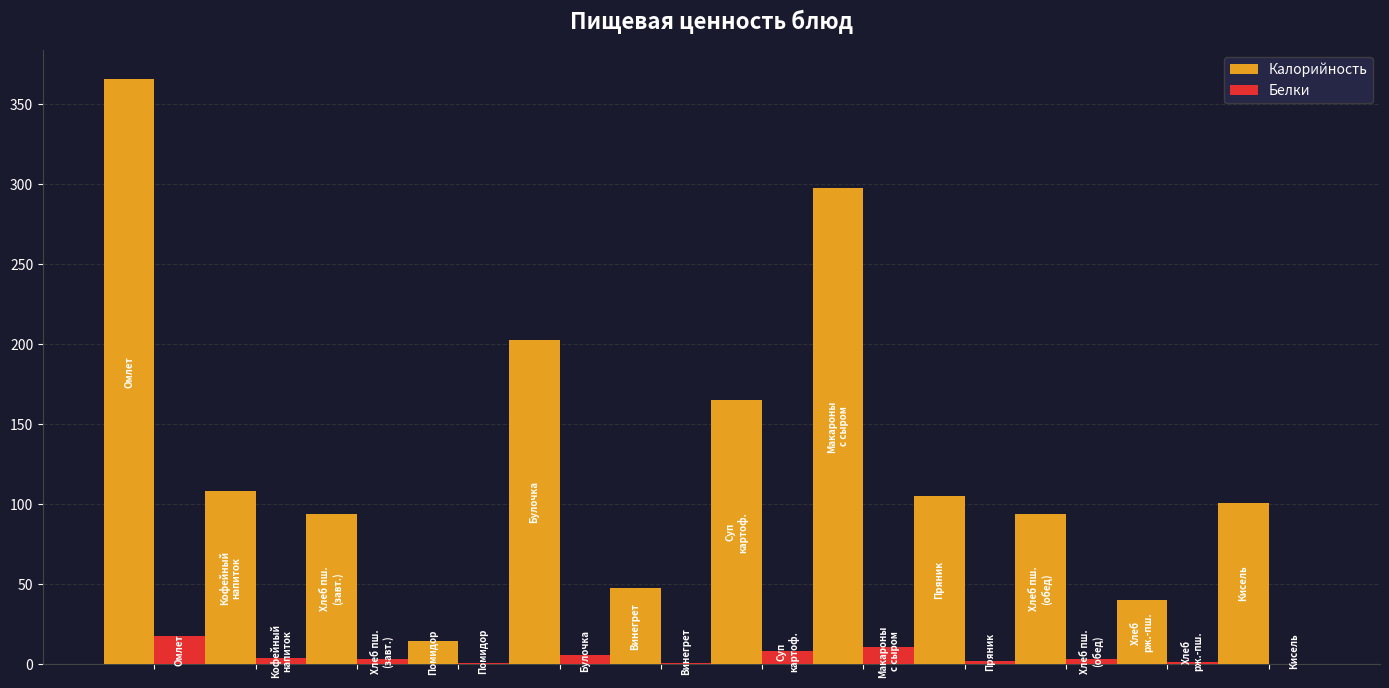

Which series has the largest range (max minus min)?

Калорийность